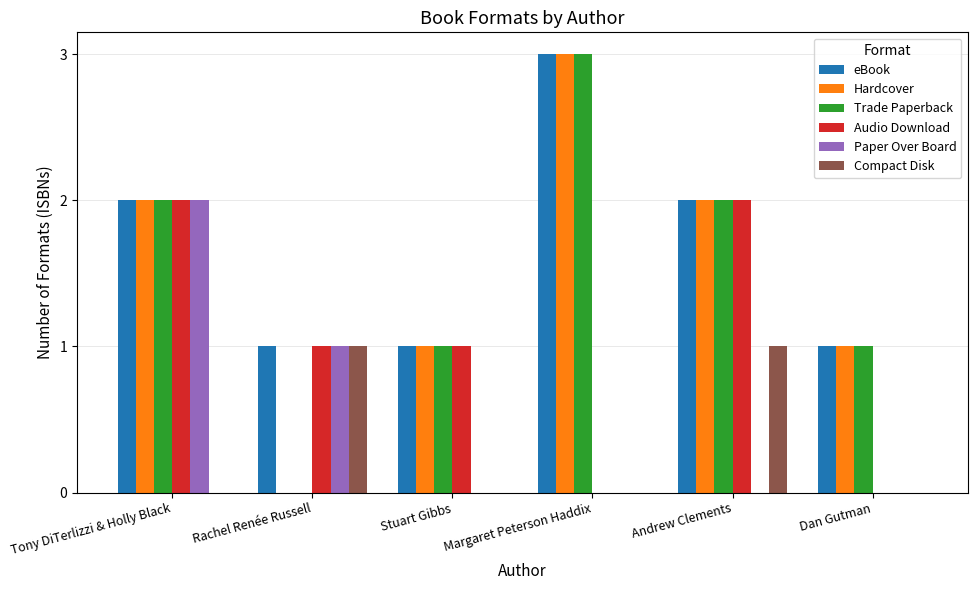

Count the number of categories in the chart.

6